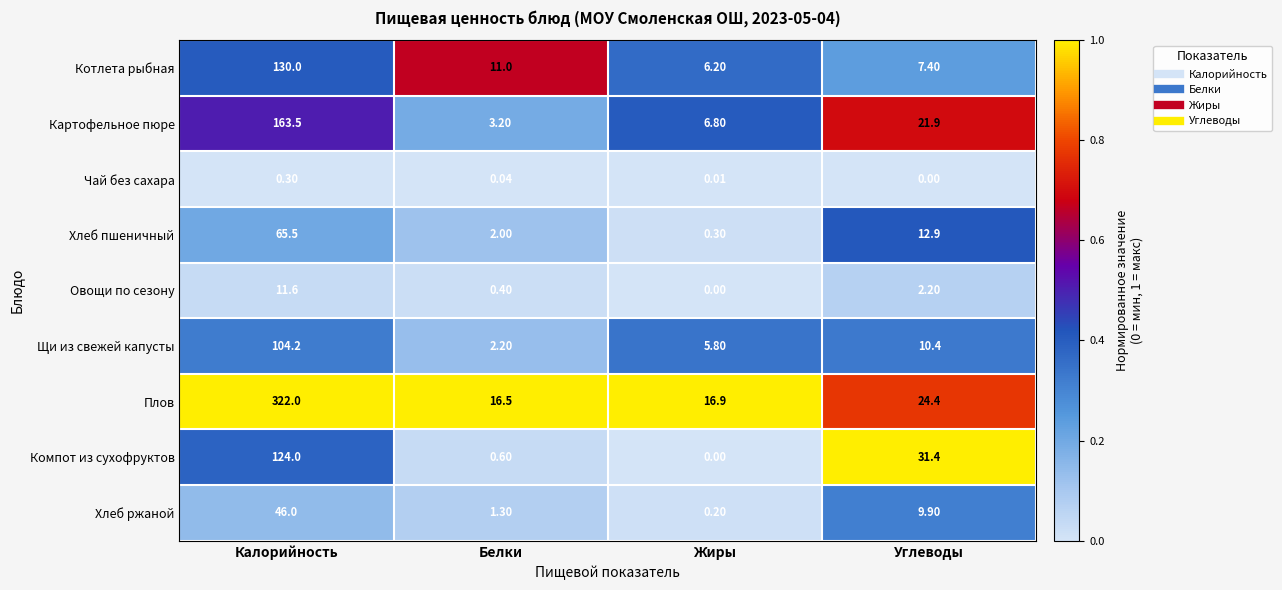

Which series changed the most between Белки and Углеводы?

Компот из сухофруктов